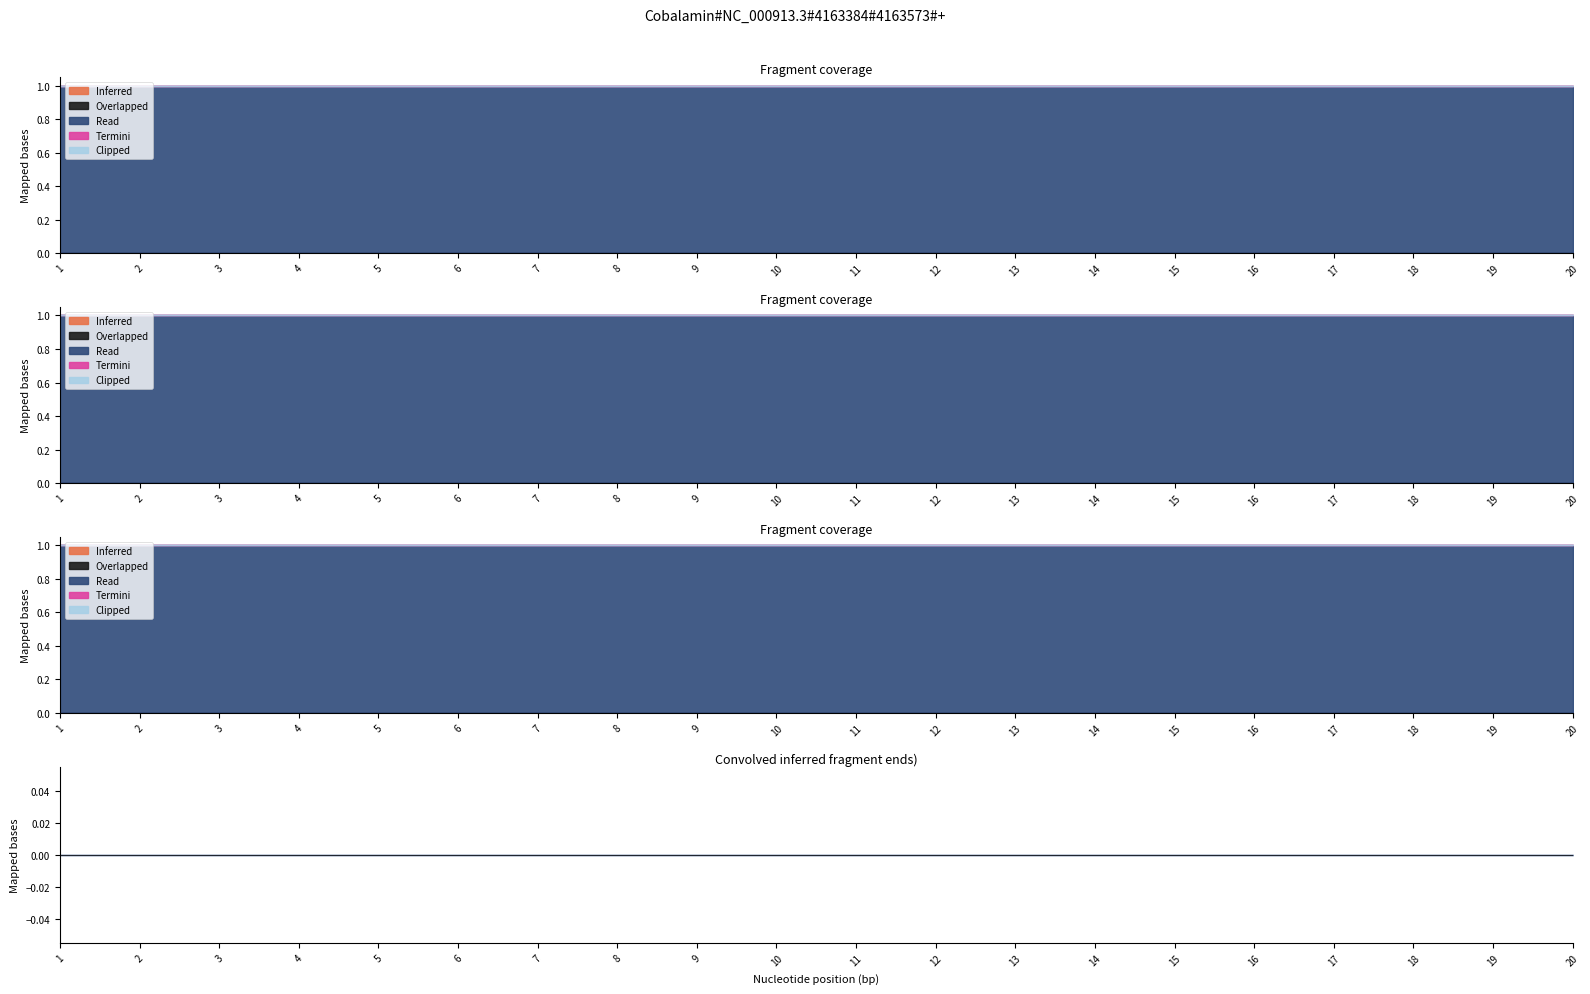

Which category has the lowest value in the Clipped series?

1